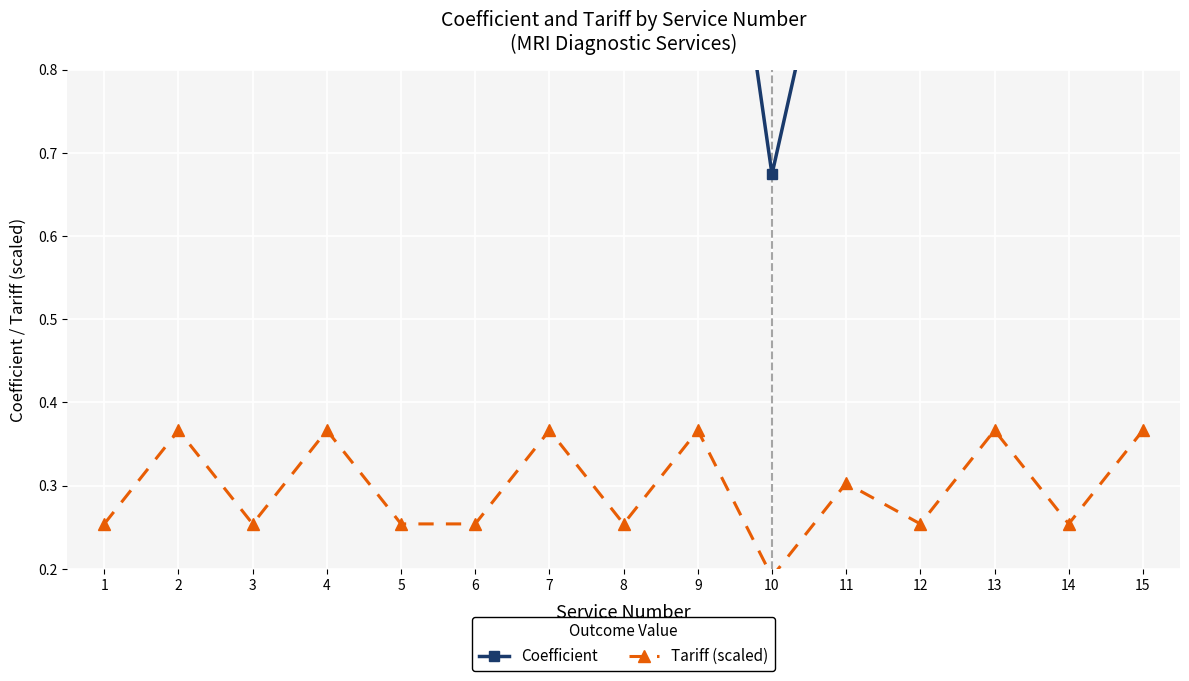

At how many categories does at least one series exceed 0?

15